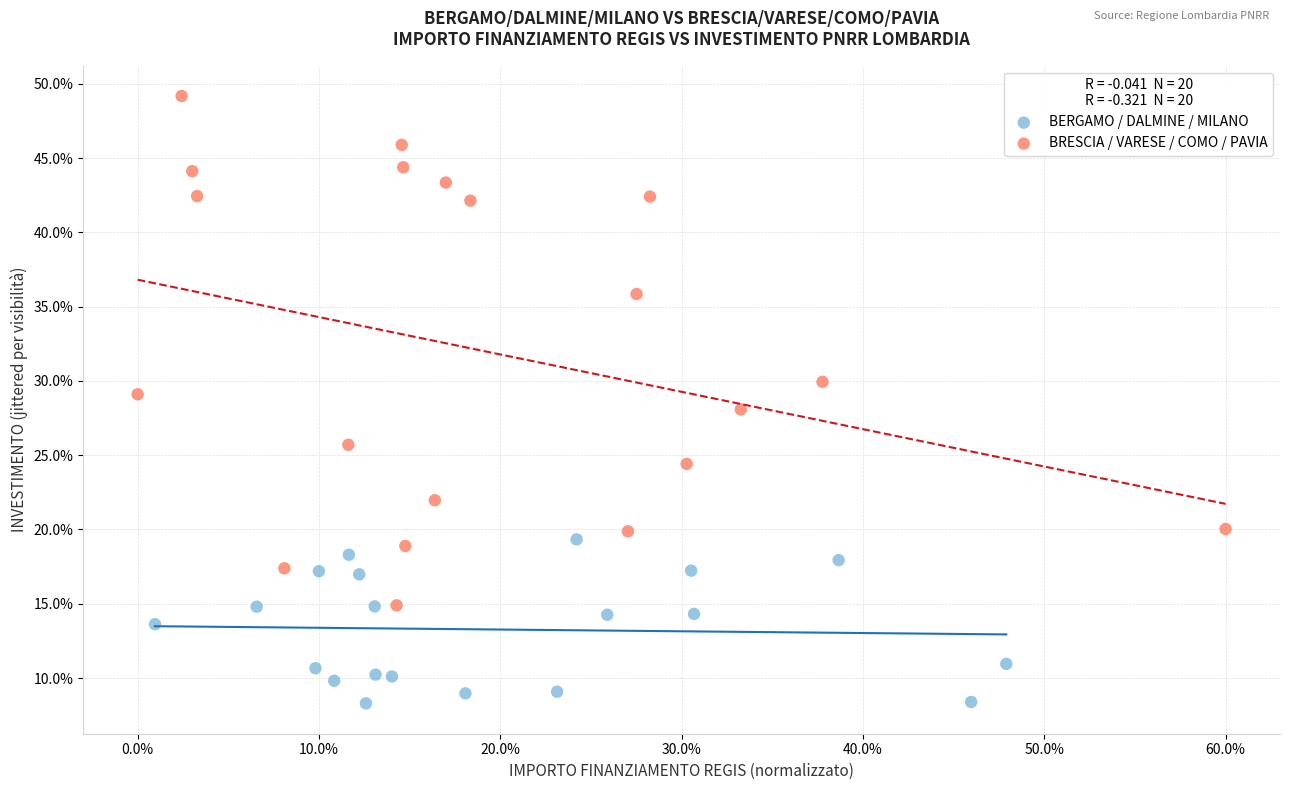

Which series reaches the minimum Y coordinate?

BERGAMO / DALMINE / MILANO